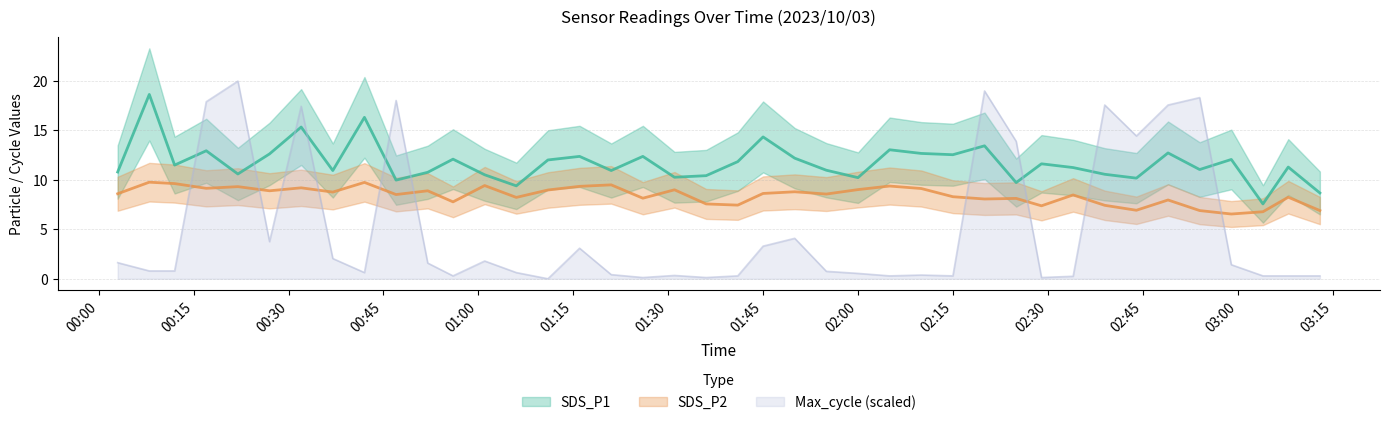

Reading right to left, extract all data points from this chart.

SDS_P1: 8.7	11.3	7.6	12.1	11.1	12.7	10.2	10.6	11.2	11.6	9.7	13.4	12.6	12.7	13.1	10.2	11.0	12.2	14.3	11.8	10.4	10.3	12.4	10.9	12.4	12.0	9.4	10.5	12.1	10.8	10.0	16.3	10.9	15.3	12.6	10.6	12.9	11.5	18.6	10.8
SDS_P2: 6.9	8.2	6.8	6.5	6.9	8.0	6.9	7.4	8.5	7.4	8.1	8.1	8.3	9.1	9.4	9.0	8.6	8.8	8.6	7.5	7.6	9.0	8.2	9.5	9.3	9.0	8.2	9.4	7.8	8.9	8.5	9.8	8.8	9.2	8.9	9.3	9.2	9.6	9.8	8.6
Max_cycle_scaled: 0.3	0.3	0.3	1.4	18.3	17.6	14.4	17.6	0.3	0.1	13.9	19.0	0.3	0.4	0.3	0.5	0.8	4.1	3.3	0.3	0.1	0.3	0.1	0.4	3.1	0.0	0.6	1.8	0.3	1.6	18.0	0.6	2.0	17.5	3.8	20.0	17.9	0.8	0.8	1.6